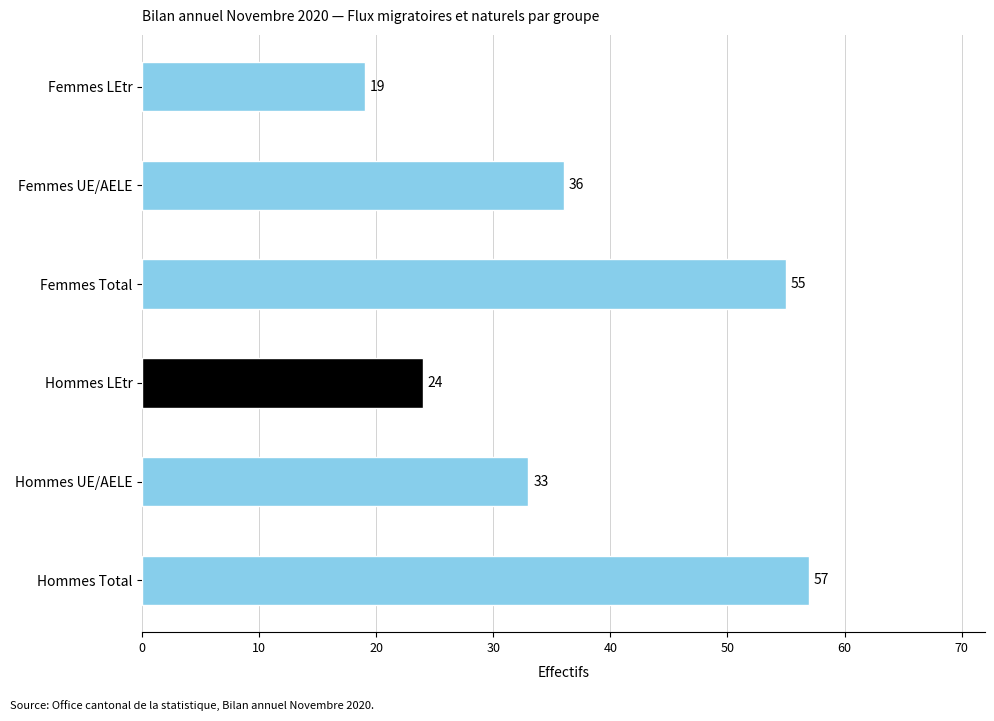

List the labels in order of value, smallest first.

Femmes LEtr, Hommes LEtr, Hommes UE/AELE, Femmes UE/AELE, Femmes Total, Hommes Total